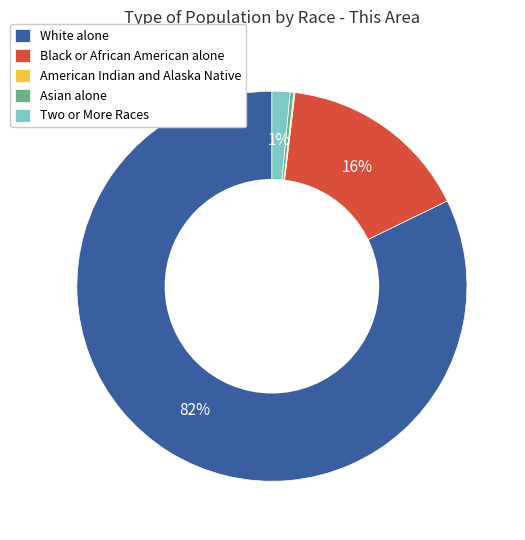

To the nearest percent, what portion does Two or More Races represent?

1%